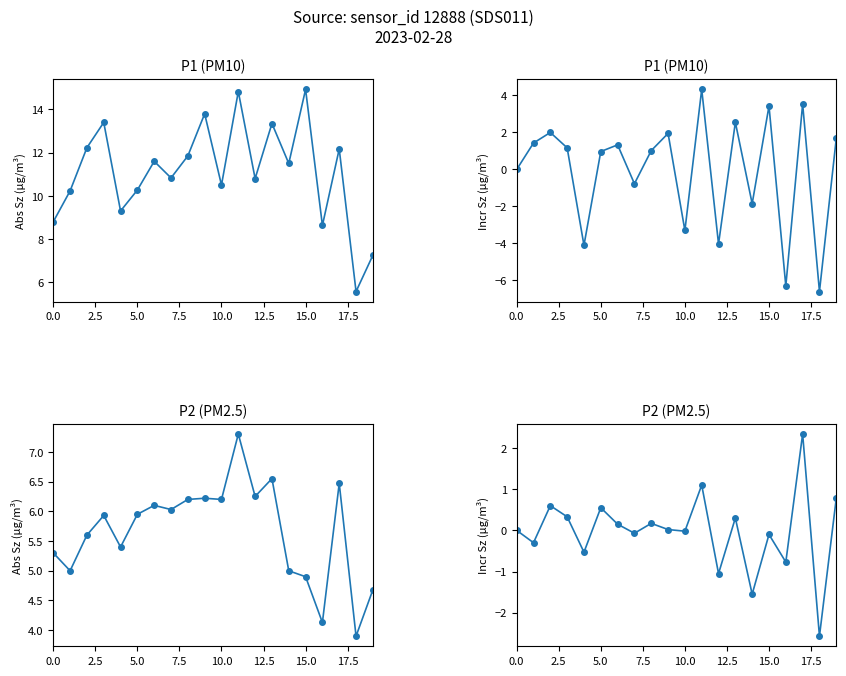

What position from the left is 16?

17